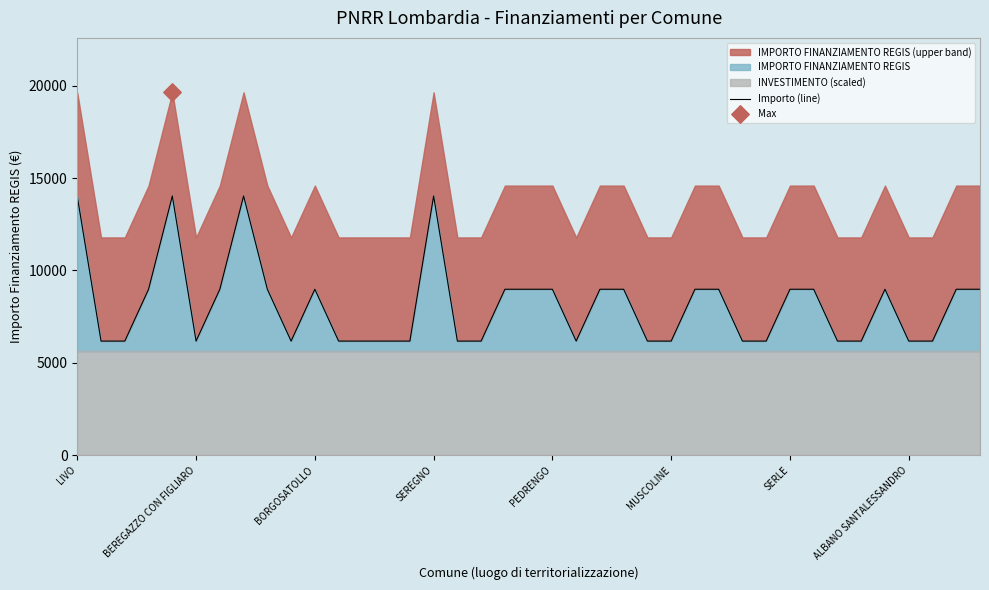

What is the change in value from 15 to 31?

-5050.8